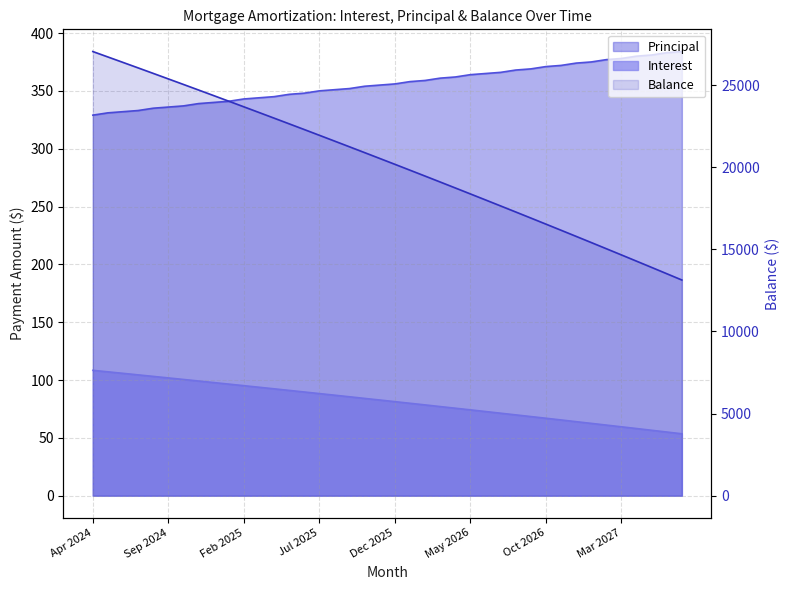

Reading left to right, list all the values displayed in this chart.

Interest: Apr 2024=108.4	May 2024=107.1	Jun 2024=105.8	Jul 2024=104.5	Aug 2024=103.1	Sep 2024=101.8	Oct 2024=100.5	Nov 2024=99.1	Dec 2024=97.8	Jan 2025=96.5	Feb 2025=95.1	Mar 2025=93.8	Apr 2025=92.4	May 2025=91.0	Jun 2025=89.7	Jul 2025=88.3	Aug 2025=86.9	Sep 2025=85.5	Oct 2025=84.1	Nov 2025=82.7	Dec 2025=81.3	Jan 2026=79.9	Feb 2026=78.5	Mar 2026=77.0	Apr 2026=75.6	May 2026=74.2	Jun 2026=72.8	Jul 2026=71.3	Aug 2026=69.8	Sep 2026=68.4	Oct 2026=66.9	Nov 2026=65.5	Dec 2026=64.0	Jan 2027=62.5	Feb 2027=61.0	Mar 2027=59.5	Apr 2027=58.0	May 2027=56.5	Jun 2027=55.0	Jul 2027=53.5
Principal: Apr 2024=329.0	May 2024=331.0	Jun 2024=332.0	Jul 2024=333.0	Aug 2024=335.0	Sep 2024=336.0	Oct 2024=337.0	Nov 2024=339.0	Dec 2024=340.0	Jan 2025=341.0	Feb 2025=343.0	Mar 2025=344.0	Apr 2025=345.0	May 2025=347.0	Jun 2025=348.0	Jul 2025=350.0	Aug 2025=351.0	Sep 2025=352.0	Oct 2025=354.0	Nov 2025=355.0	Dec 2025=356.0	Jan 2026=358.0	Feb 2026=359.0	Mar 2026=361.0	Apr 2026=362.0	May 2026=364.0	Jun 2026=365.0	Jul 2026=366.0	Aug 2026=368.0	Sep 2026=369.0	Oct 2026=371.0	Nov 2026=372.0	Dec 2026=374.0	Jan 2027=375.0	Feb 2027=377.0	Mar 2027=378.0	Apr 2027=380.0	May 2027=381.0	Jun 2027=383.0	Jul 2027=384.0
Balance: Apr 2024=27051.0	May 2024=26720.0	Jun 2024=26388.0	Jul 2024=26055.0	Aug 2024=25720.0	Sep 2024=25384.0	Oct 2024=25047.0	Nov 2024=24708.0	Dec 2024=24368.0	Jan 2025=24027.0	Feb 2025=23684.0	Mar 2025=23340.0	Apr 2025=22995.0	May 2025=22648.0	Jun 2025=22300.0	Jul 2025=21950.0	Aug 2025=21599.0	Sep 2025=21247.0	Oct 2025=20893.0	Nov 2025=20538.0	Dec 2025=20182.0	Jan 2026=19824.0	Feb 2026=19465.0	Mar 2026=19104.0	Apr 2026=18742.0	May 2026=18378.0	Jun 2026=18013.0	Jul 2026=17647.0	Aug 2026=17279.0	Sep 2026=16910.0	Oct 2026=16539.0	Nov 2026=16167.0	Dec 2026=15793.0	Jan 2027=15418.0	Feb 2027=15041.0	Mar 2027=14663.0	Apr 2027=14283.0	May 2027=13902.0	Jun 2027=13519.0	Jul 2027=13135.0